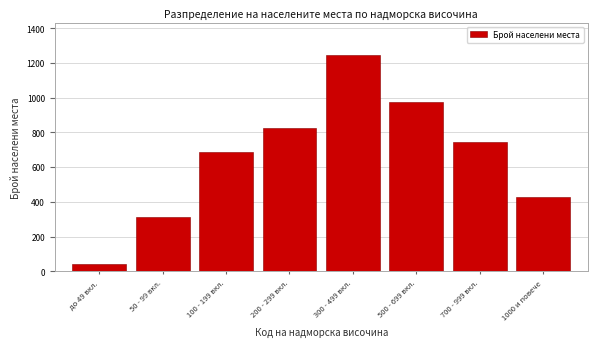

Reading left to right, what are all the values shown in this chart?

до 49 вкл.=45	50 - 99 вкл.=312	100 - 199 вкл.=687	200 - 299 вкл.=823	300 - 499 вкл.=1245	500 - 699 вкл.=978	700 - 999 вкл.=743	1000 и повече=426